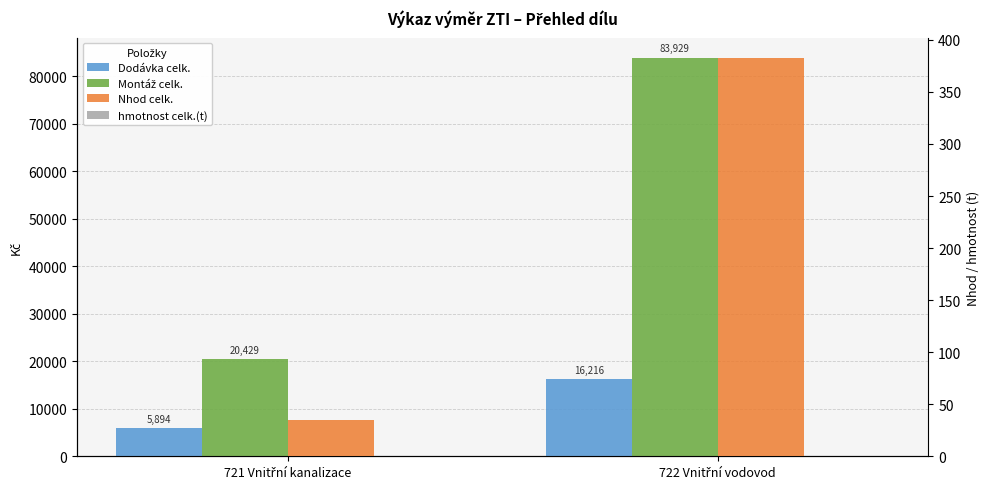

Reading left to right, extract all data points from this chart.

Dodávka celk.: 5894.3	16215.8
Montáž celk.: 20429.4	83929.4
Nhod celk.: 34.5	383.0
hmotnost celk.(t): 0.0	0.1